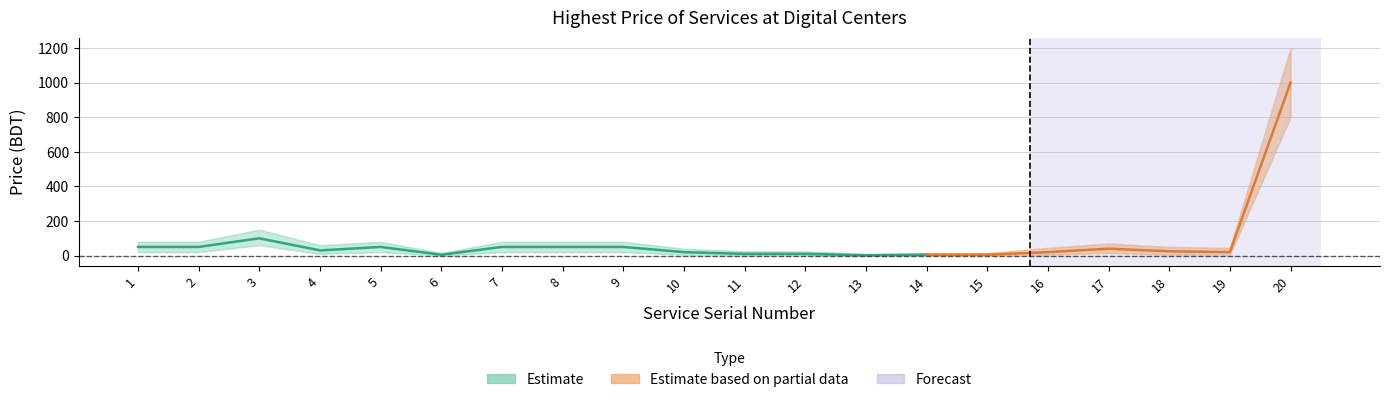

The value at 10 is 20. True or false?

True